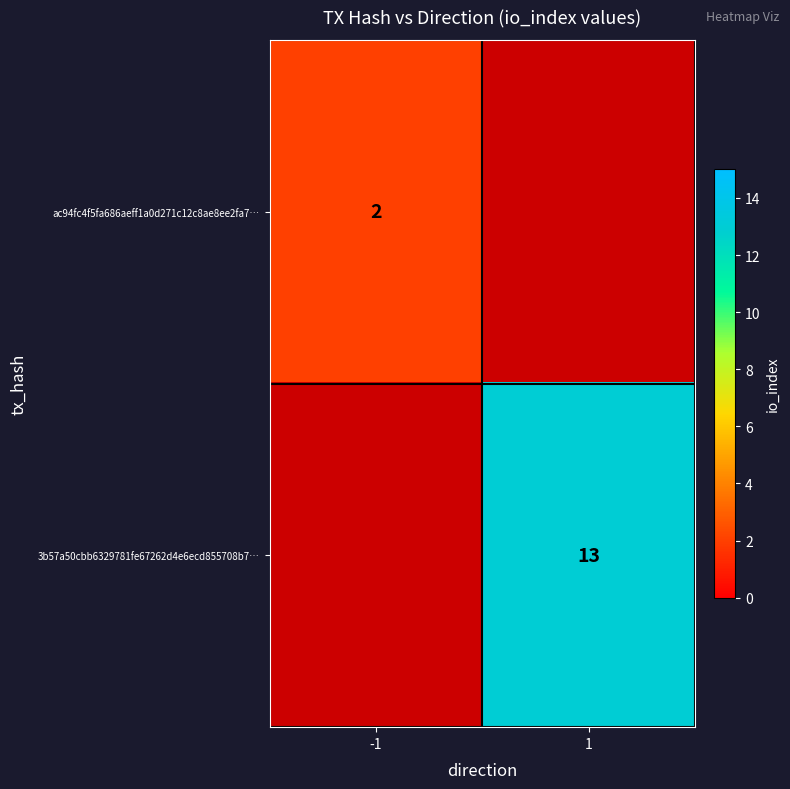

True or false: 3b57a50cbb6329781fe67262d4e6ecd855708b7… has a value of 13 at 1.

True